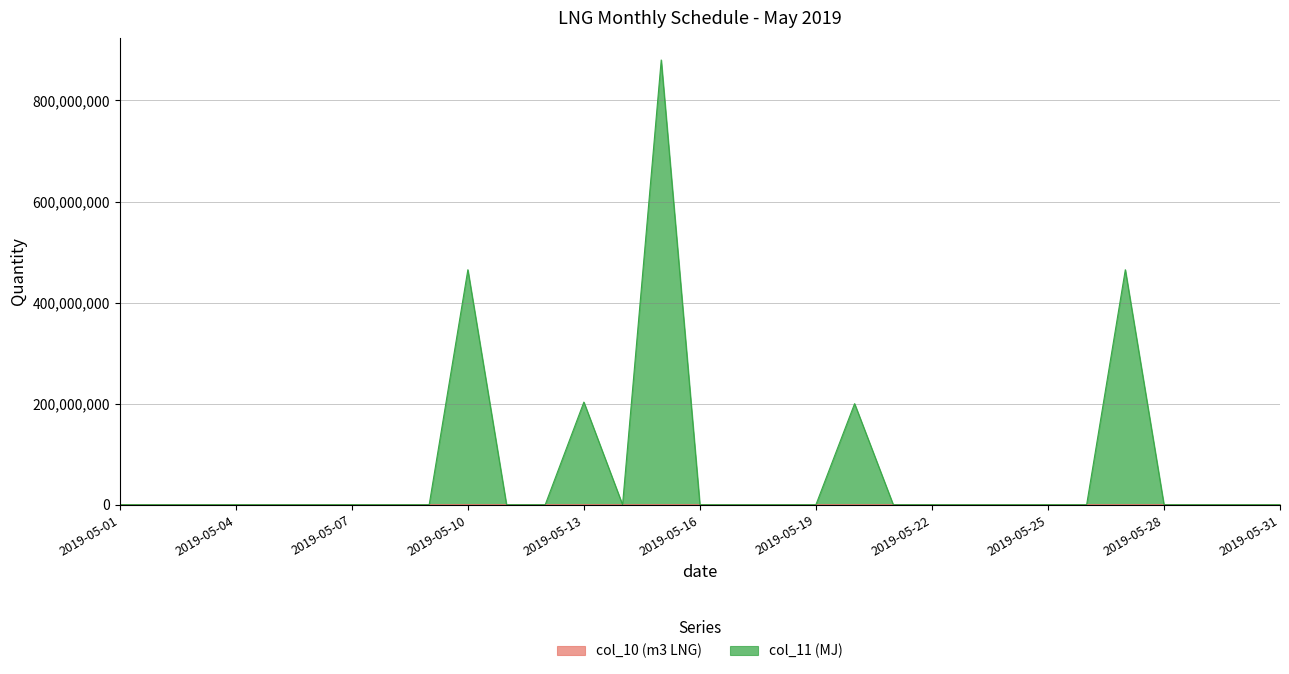

Which series has the largest total across all categories?

col_11 (MJ)